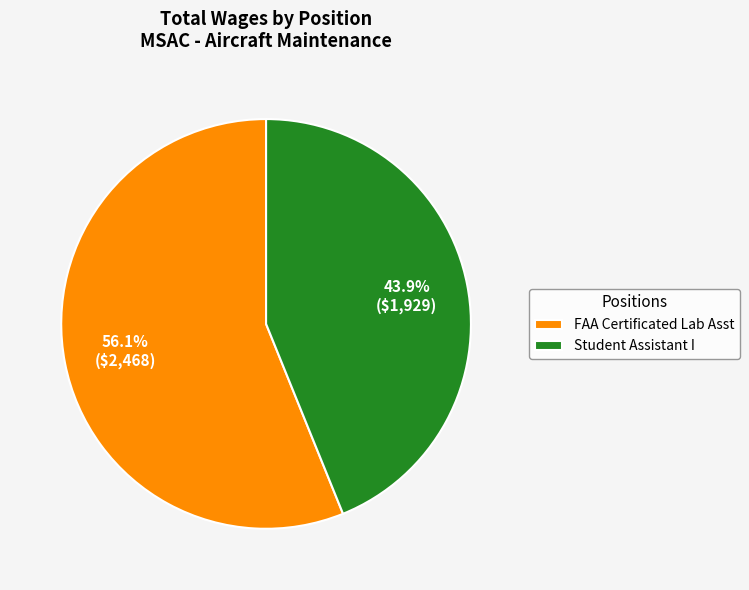

Is there a majority slice in this chart?

Yes